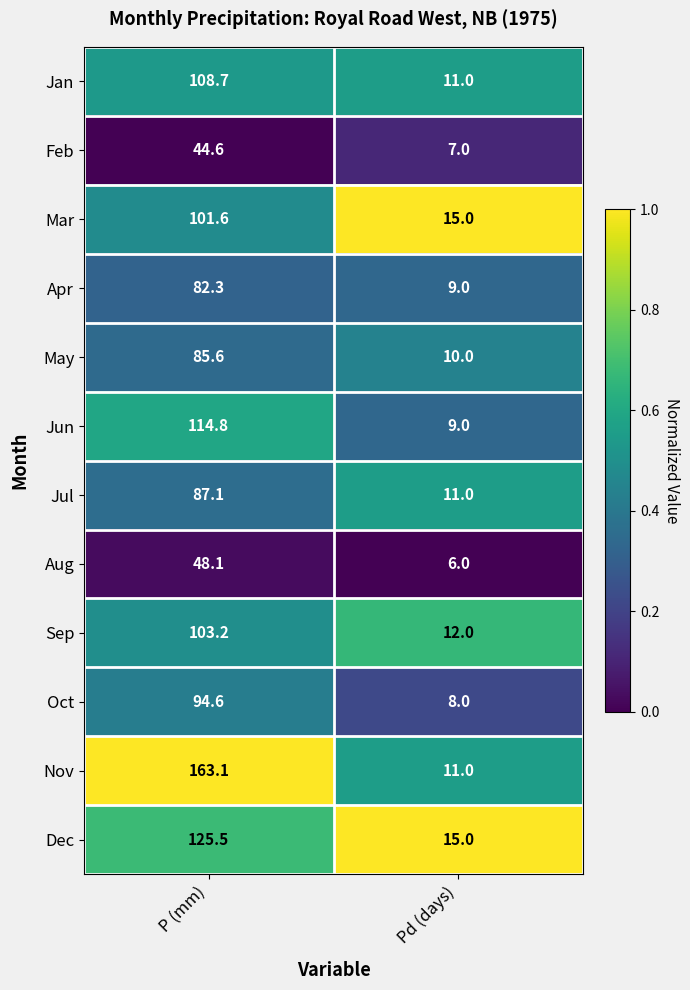

What value does the Aug series have at Pd (days)?

6.0